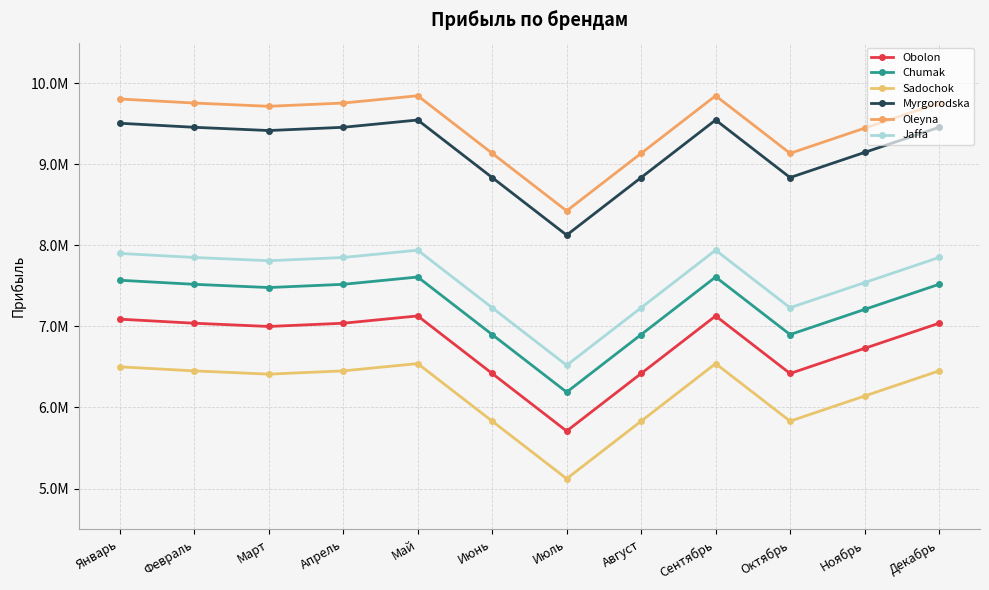

True or false: Sadochok and Obolon intersect in this chart.

False